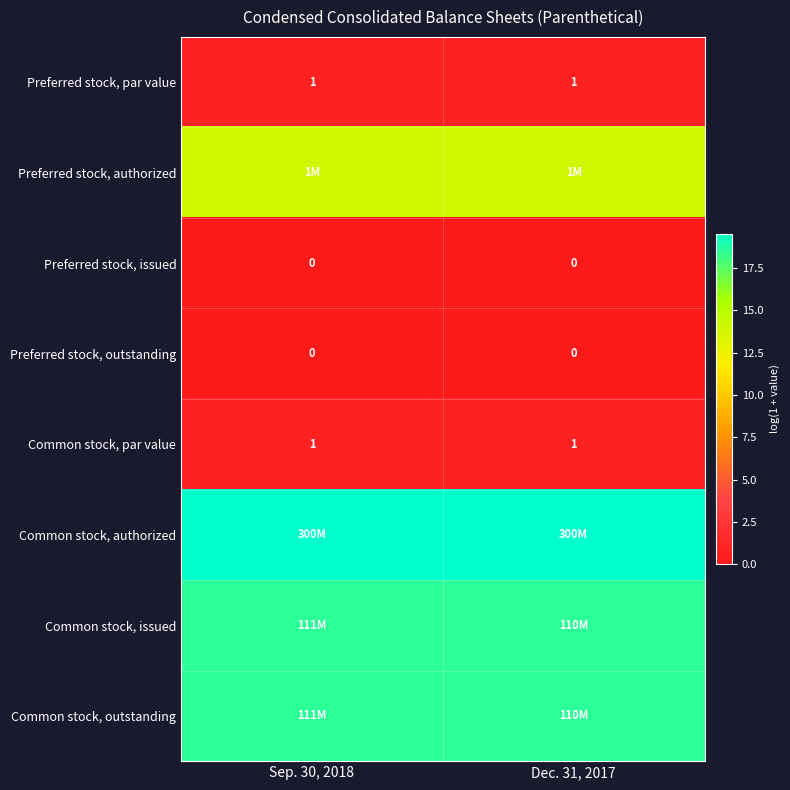

Is the value of Preferred stock, par value at Sep. 30, 2018 greater than the value of Preferred stock, outstanding at Sep. 30, 2018?

Yes